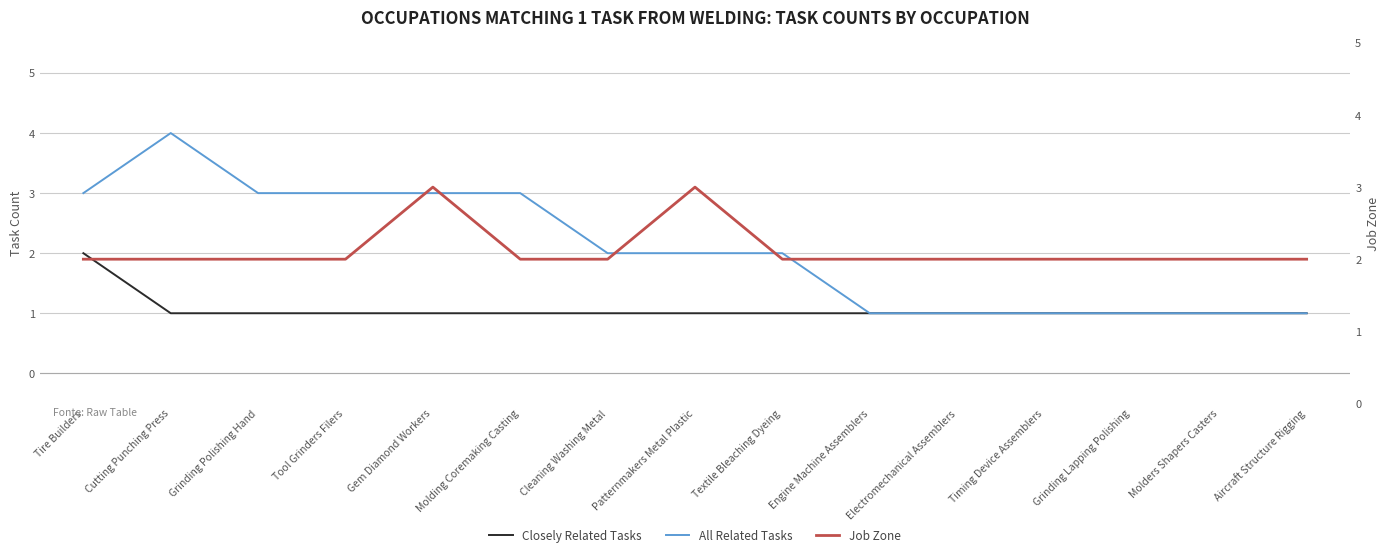

True or false: All Related Tasks and Job Zone intersect in this chart.

False